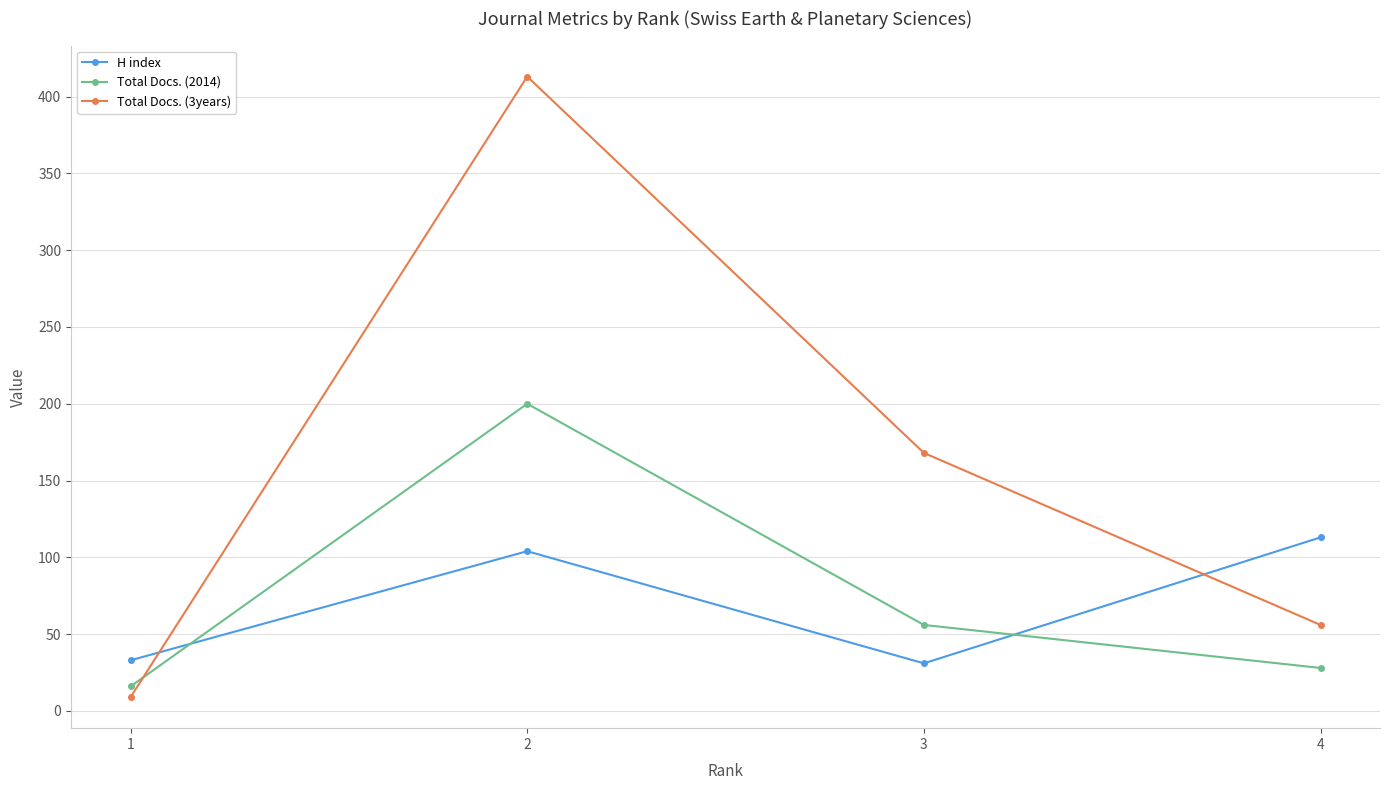

What is the difference between the highest and lowest values at 2?

309